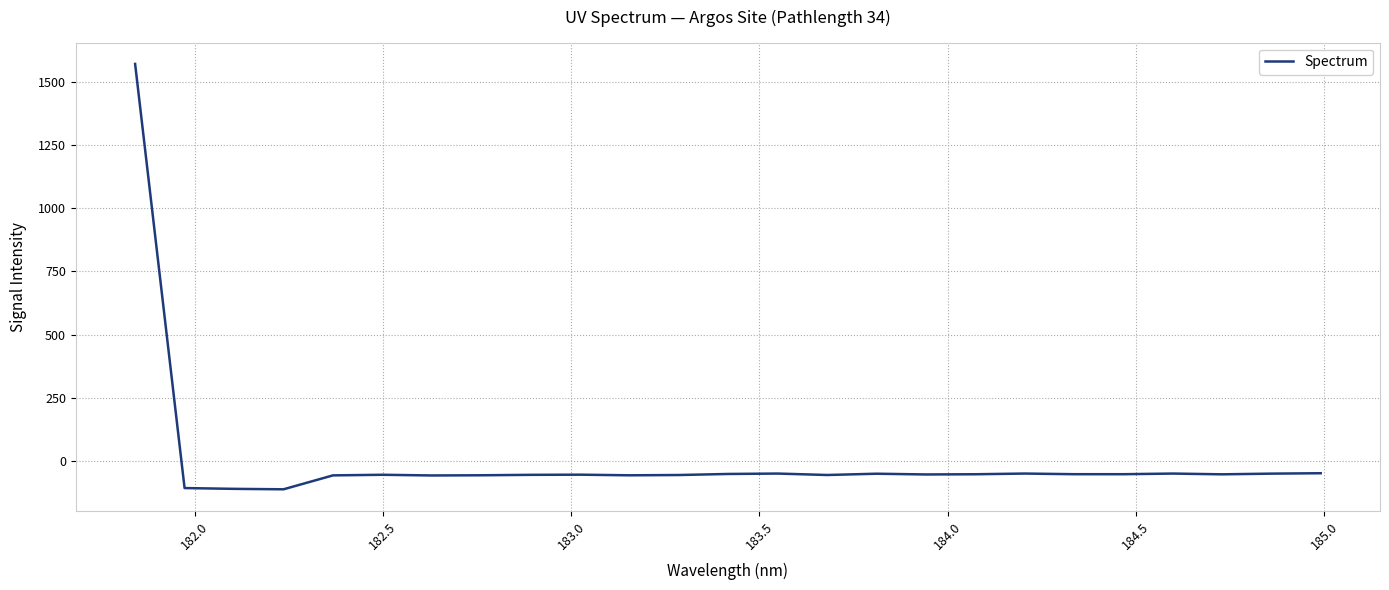

What is the smallest value displayed?

-112.8